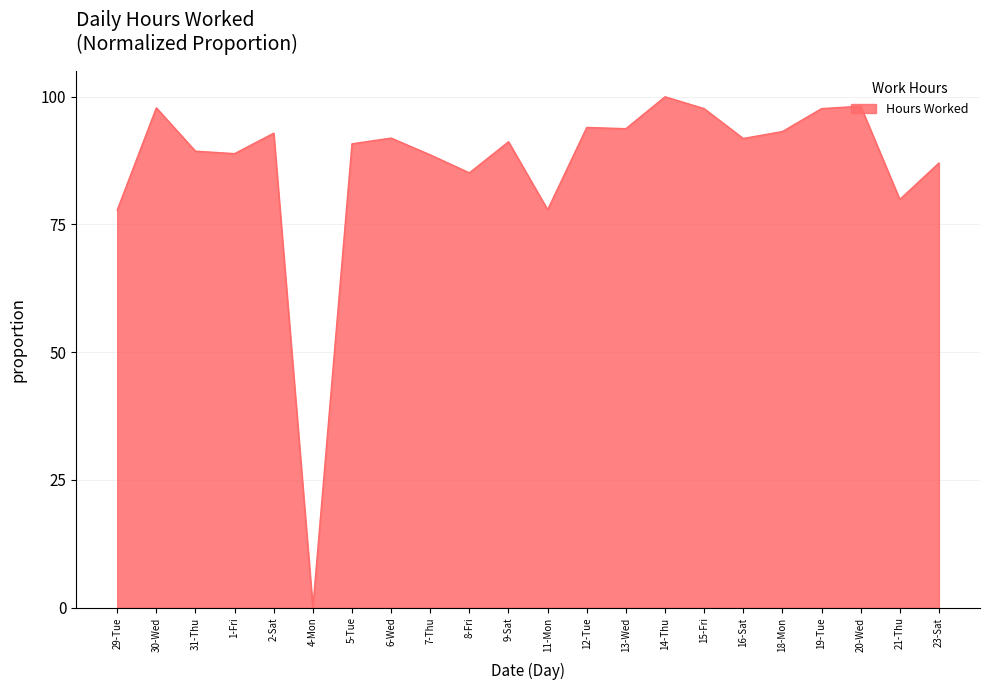

Count the number of data series in this chart.

1